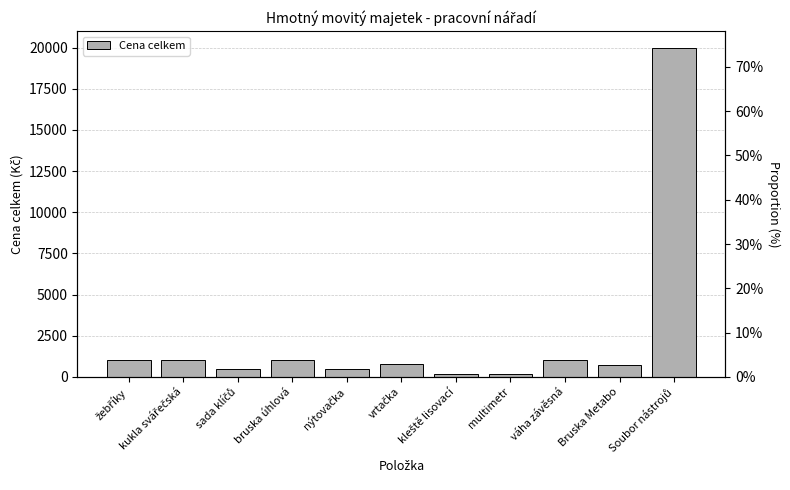

Reading left to right, what are all the values shown in this chart?

žebříky=1000	kukla svářečská=1000	sada klíčů=500	bruska úhlová=1000	nýtovačka=500	vrtačka=800	kleště lisovací=200	multimetr=200	váha závěsná=1000	Bruska Metabo=700	Soubor nástrojů=20000